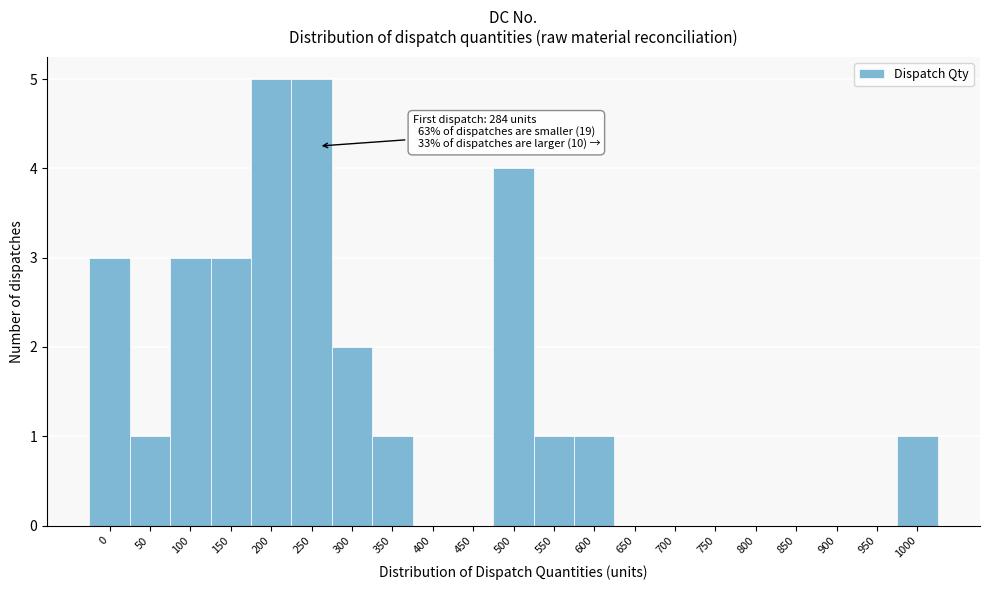

Reading left to right, what are all the values shown in this chart?

0=3	50=1	100=3	150=3	200=5	250=5	300=2	350=1	400=0	450=0	500=4	550=1	600=1	650=0	700=0	750=0	800=0	850=0	900=0	950=0	1000=1